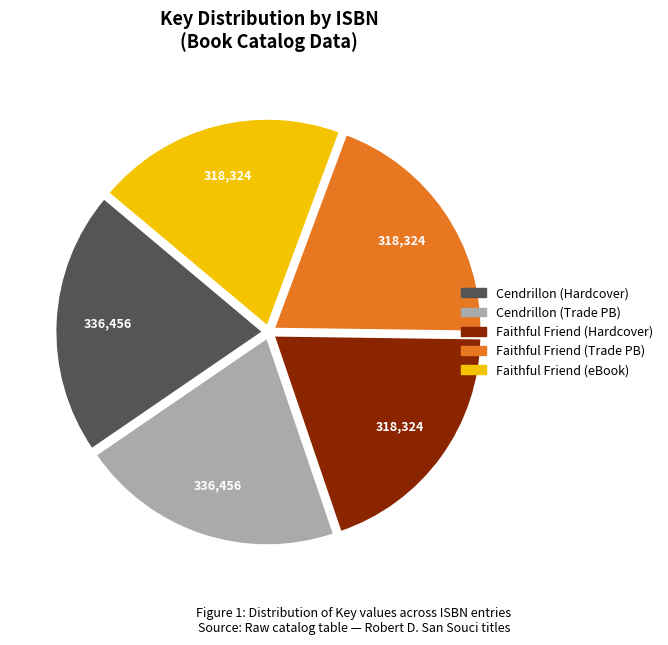

Is there a majority slice in this chart?

No